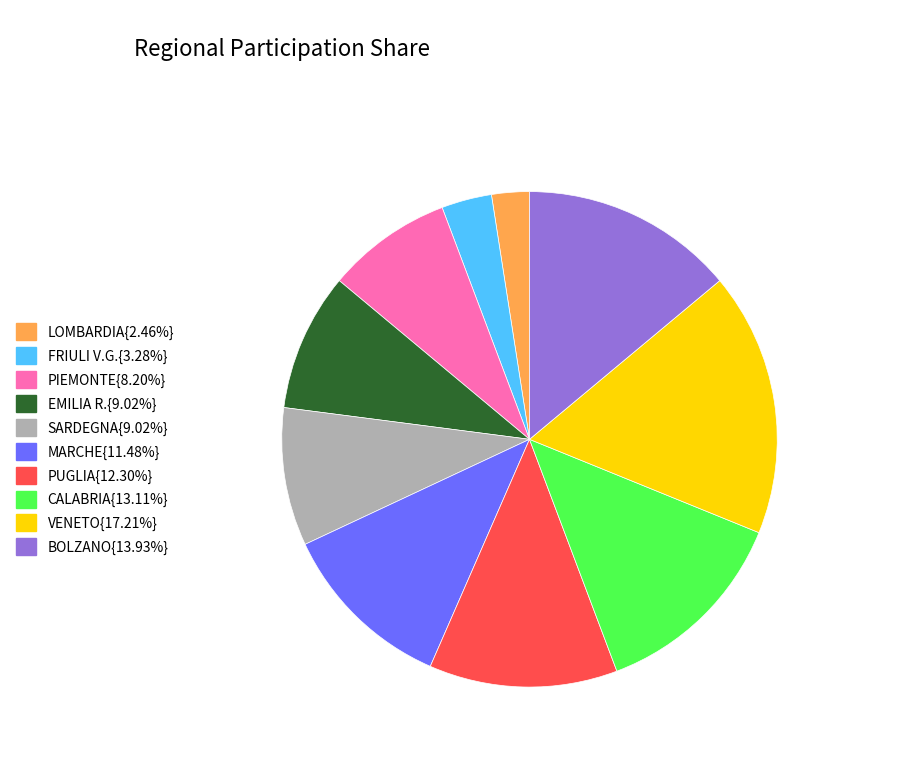

Does any single category account for the majority?

No